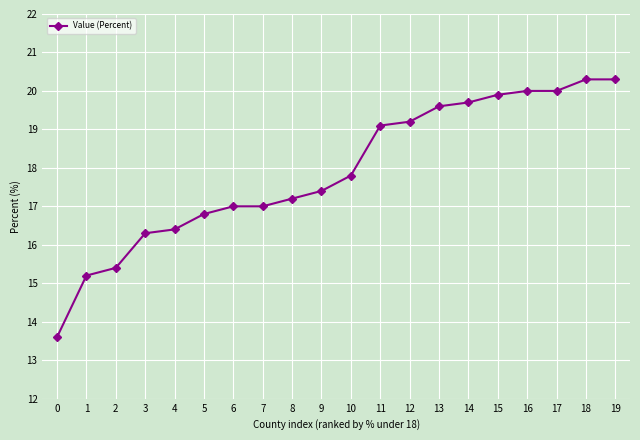

What is the average value?

17.9